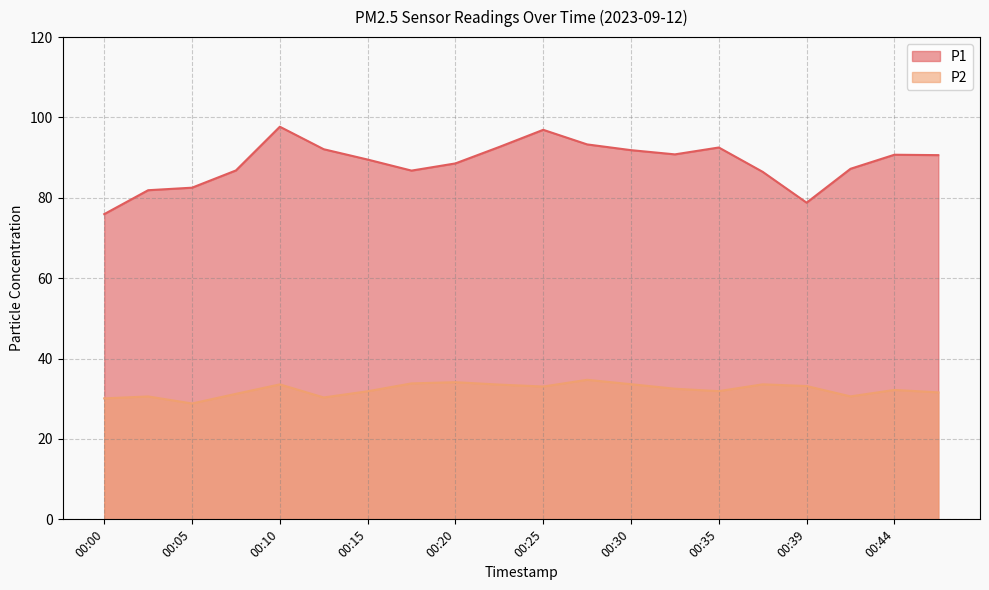

Read the P1 value at 00:10.

97.7